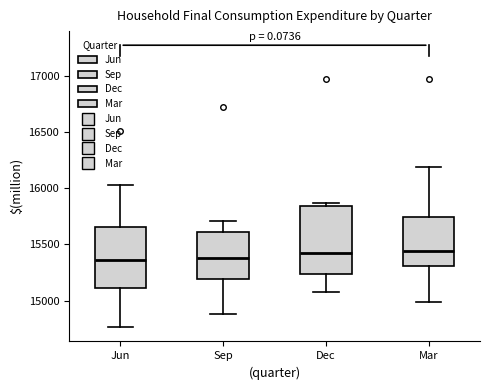

Where does the lower whisker of the box for Mar end on the y-axis? The values are not printed on the chart, so give them approximately, as read against the axis.

15000